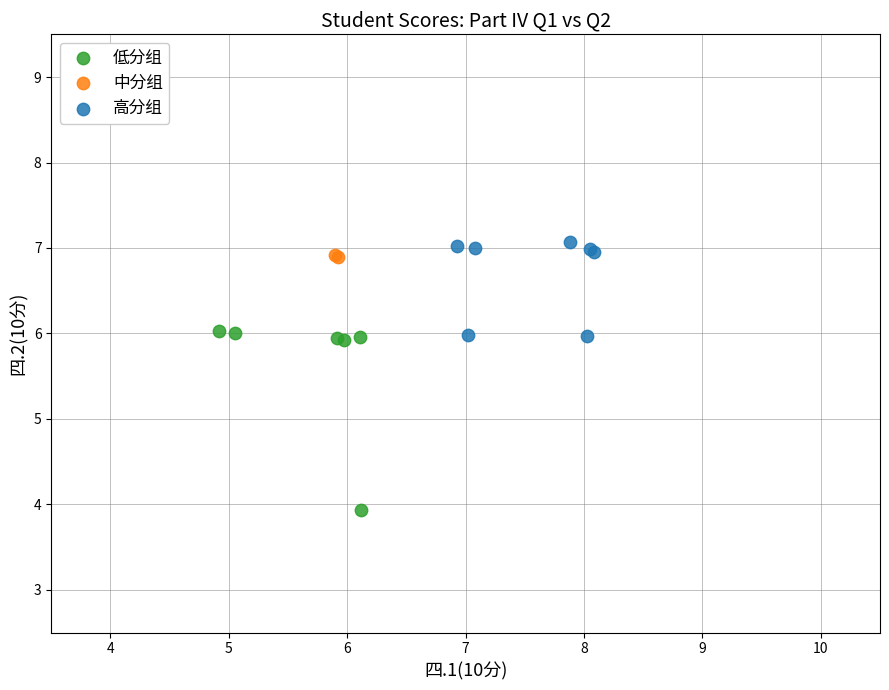

What are all the series names shown in the legend?

低分组, 中分组, 高分组